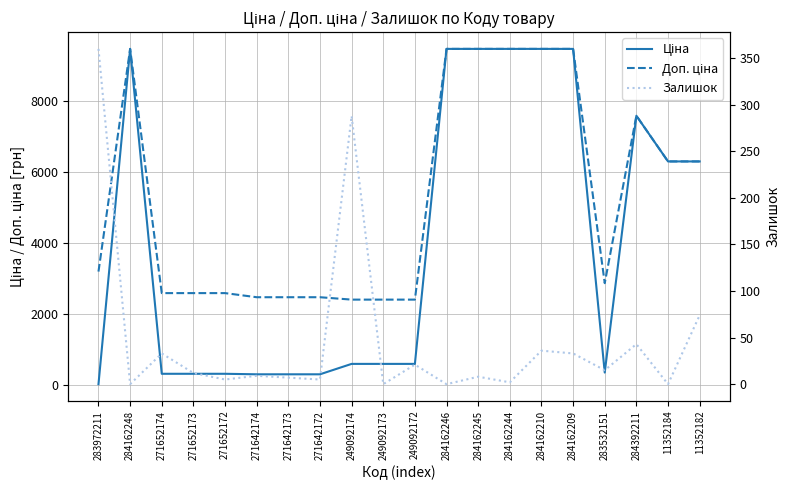

What are all the series names shown in the legend?

Ціна, Доп. ціна, Залишок